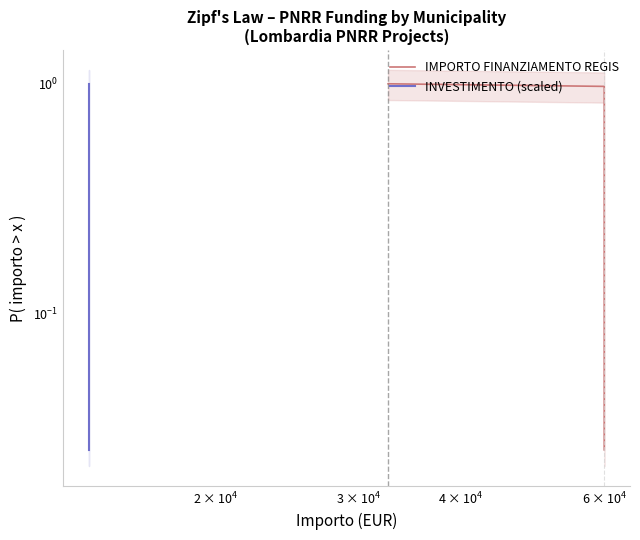

Which series has the largest total across all categories?

IMPORTO FINANZIAMENTO REGIS